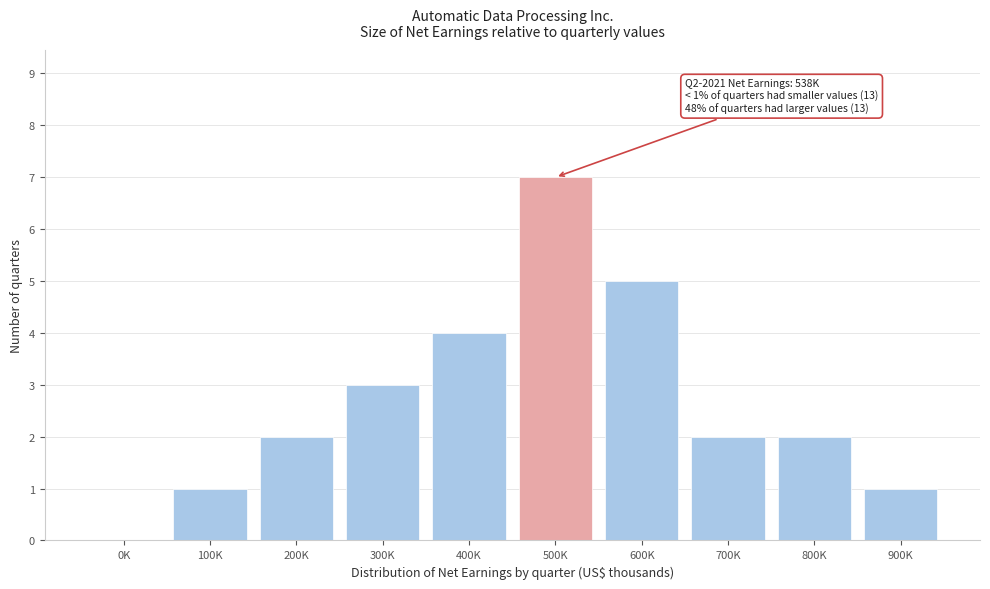

Reading left to right, what are all the values shown in this chart?

0K=0	100K=1	200K=2	300K=3	400K=4	500K=7	600K=5	700K=2	800K=2	900K=1